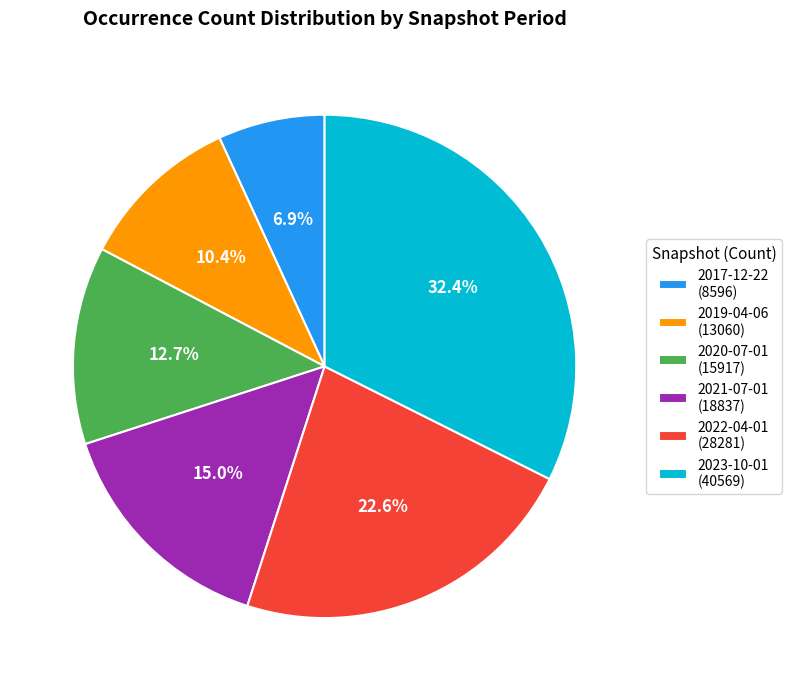

Combined, what portion of the pie is 2017-12-22 (8596) and 2019-04-06 (13060)?

17.3%